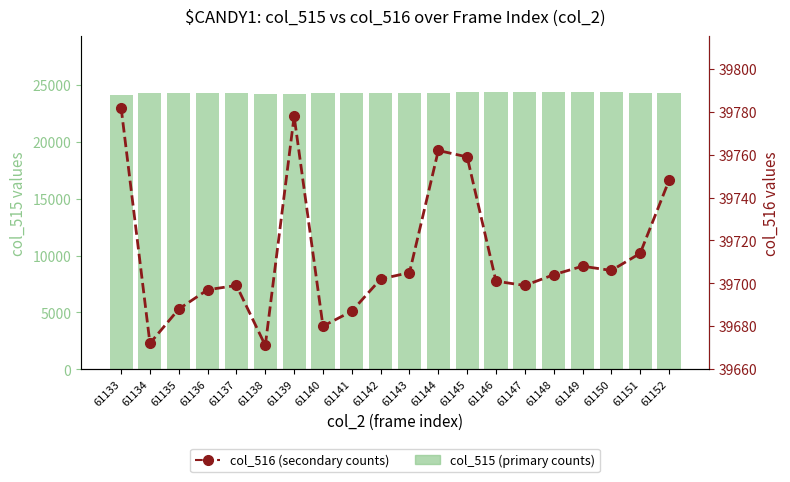

True or false: col_515 (primary counts) has a value of 24403 at 61147.

True